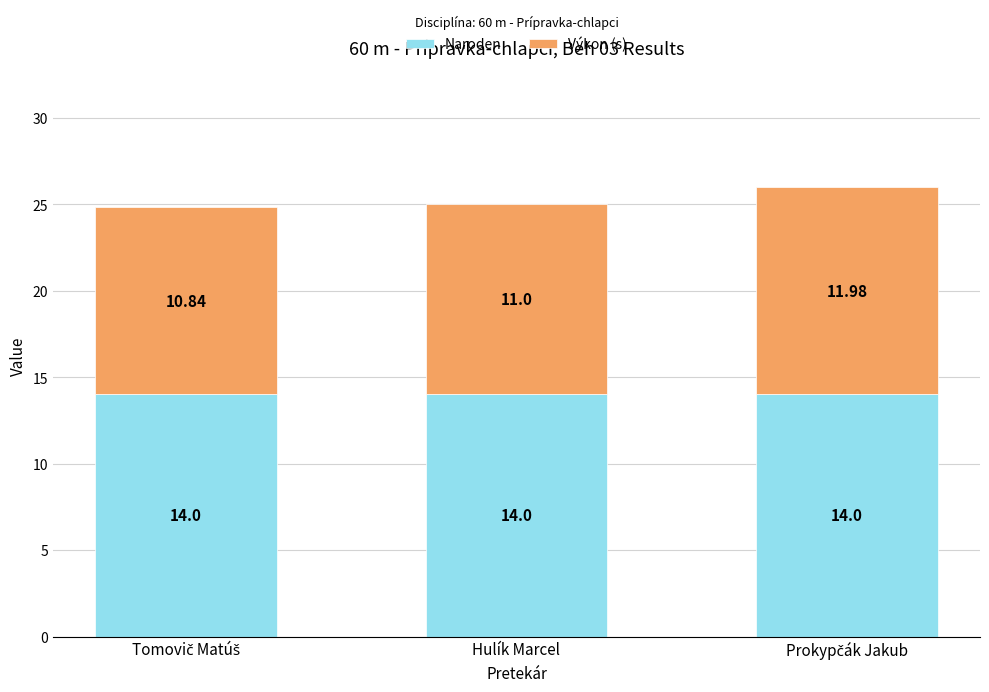

Are the bars horizontal?

No